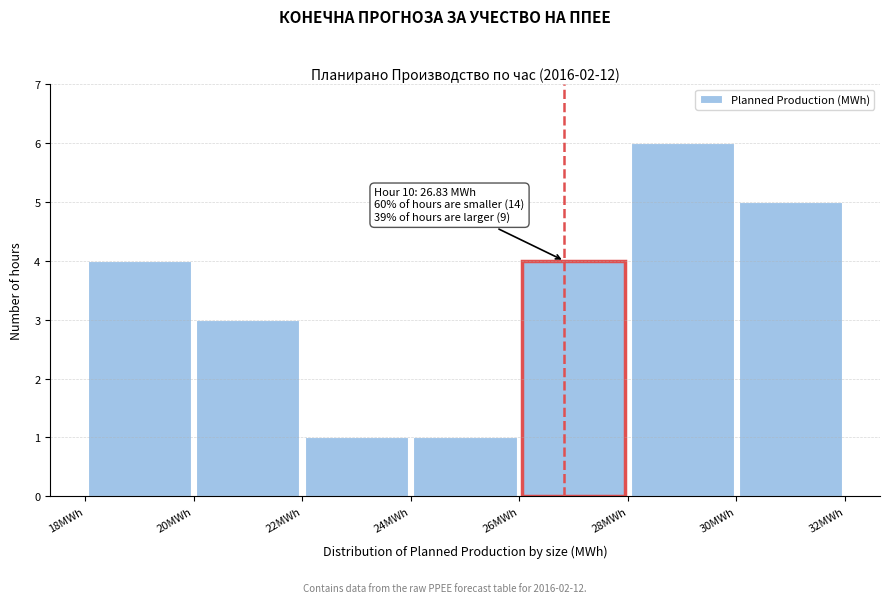

Over which range of the x-axis is the bar tallest?

28 to 30